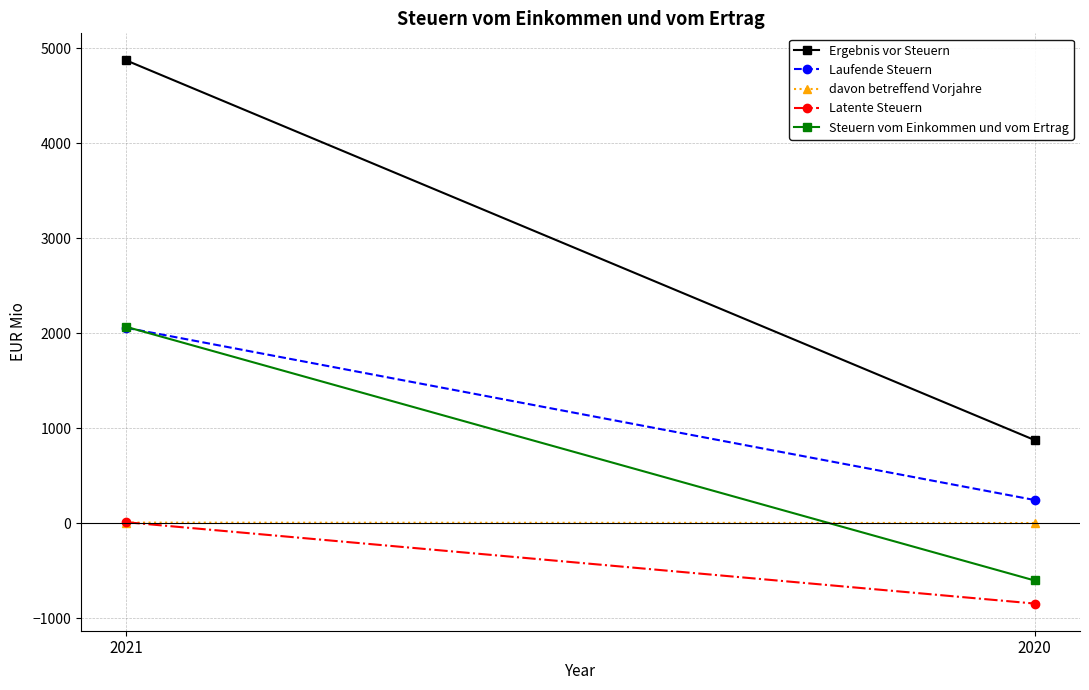

What is the difference between the davon betreffend Vorjahre values at 2020 and 2021?

4